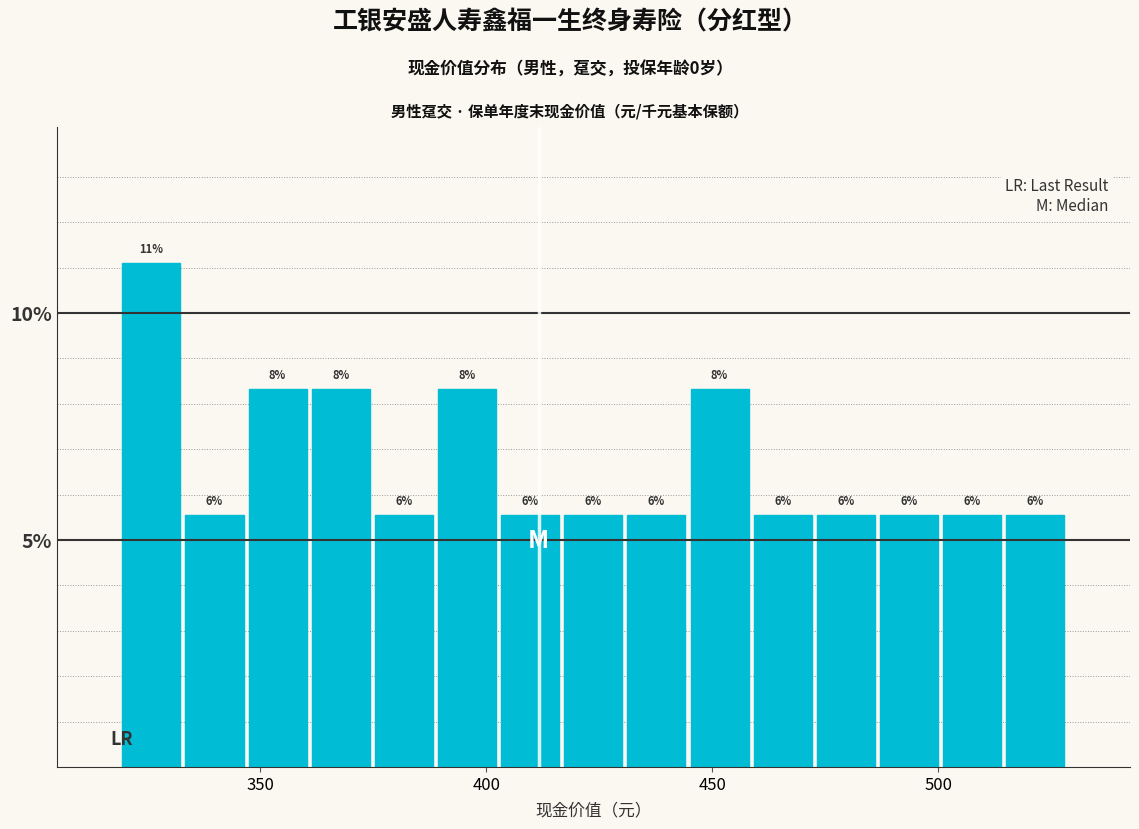

Around what value on the x-axis is the tallest bar? Give the approximate position of its centre, as read against the axis.

325